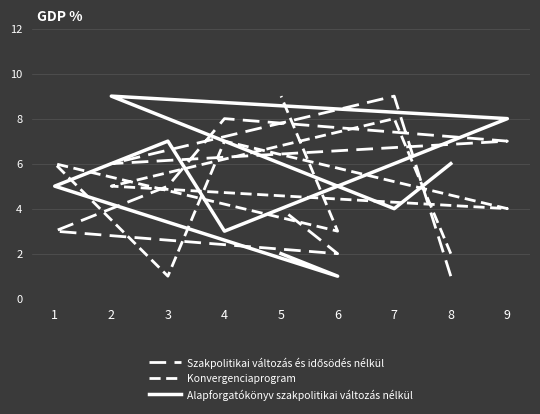

The value of Konvergenciaprogram at 1 is 2. True or false?

False